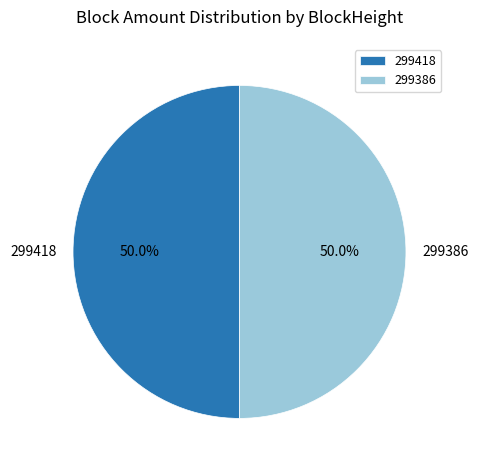

True or false: 299418 accounts for 50% of the total.

True